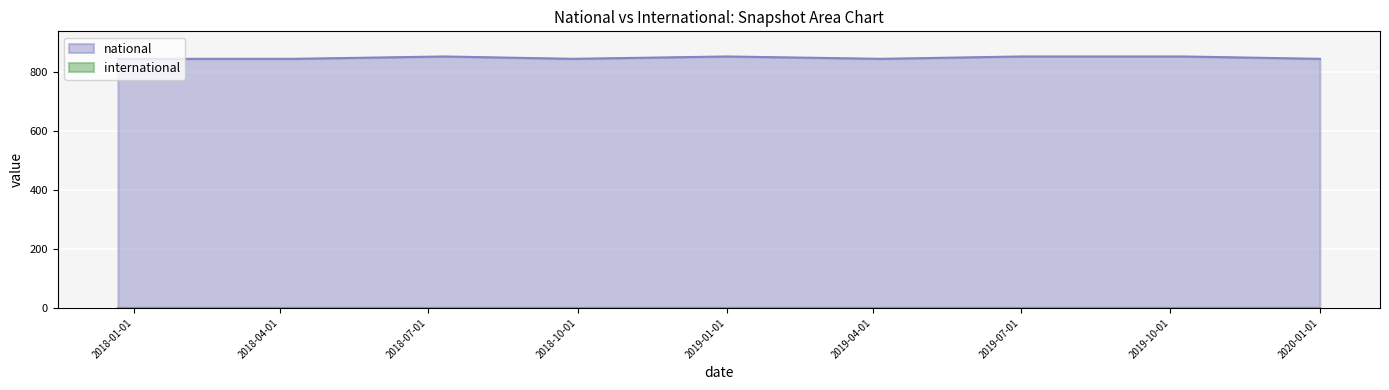

Which has a higher value, 2018-04-09 or 2020-01-01?

2018-04-09